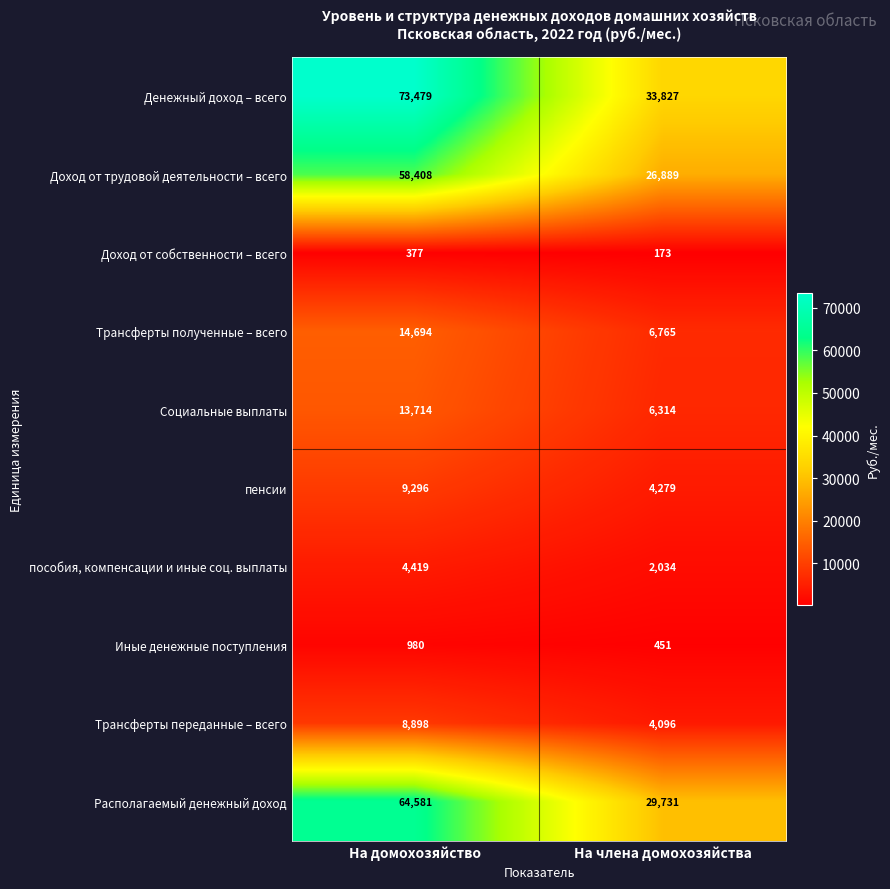

At which category is the sum across all series the highest?

На домохозяйство